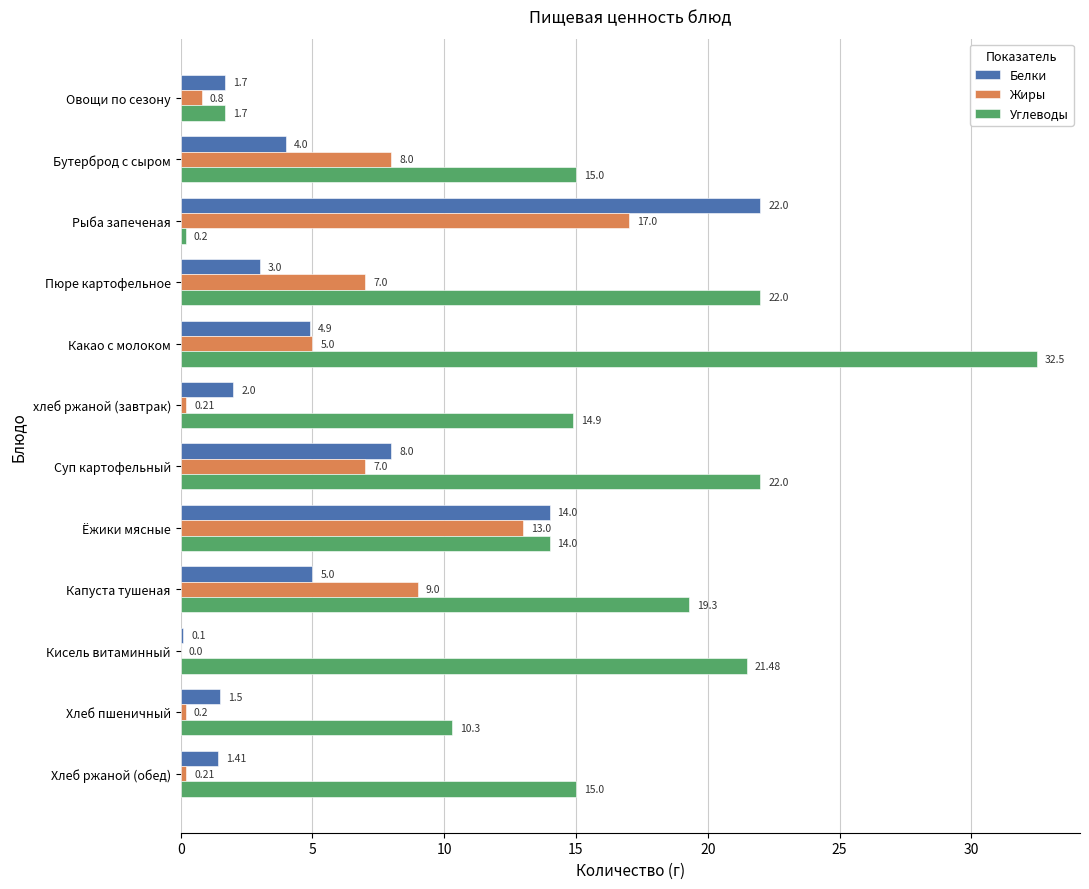

Which series has the largest total across all categories?

Углеводы